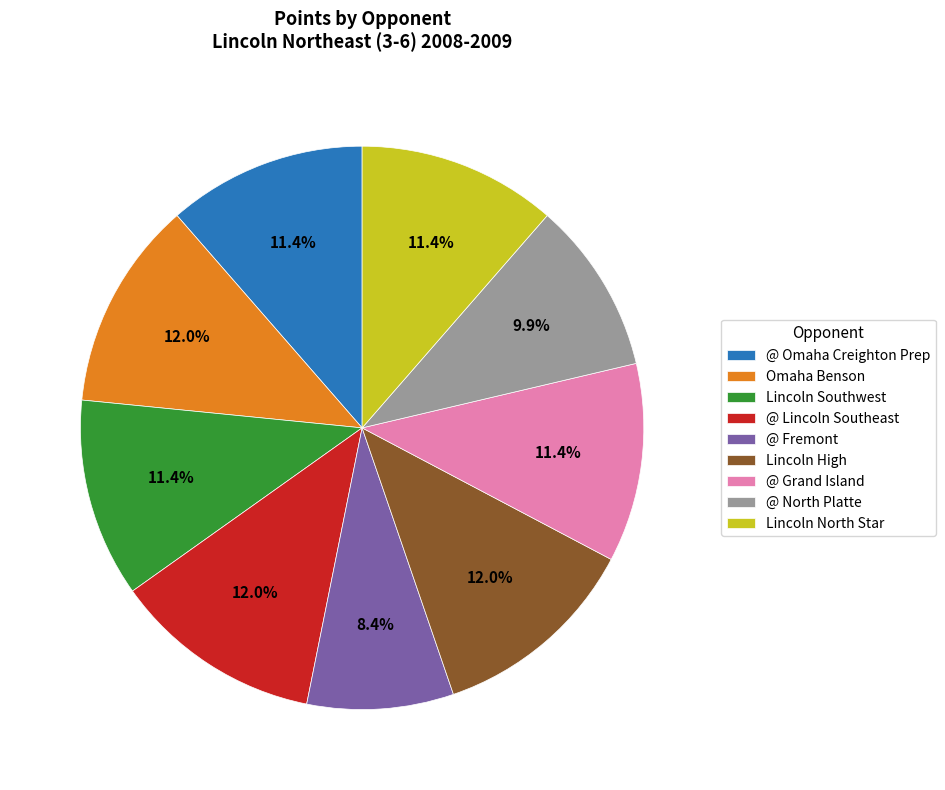

What percentage do Omaha Benson and @ Fremont together represent?

20.4%